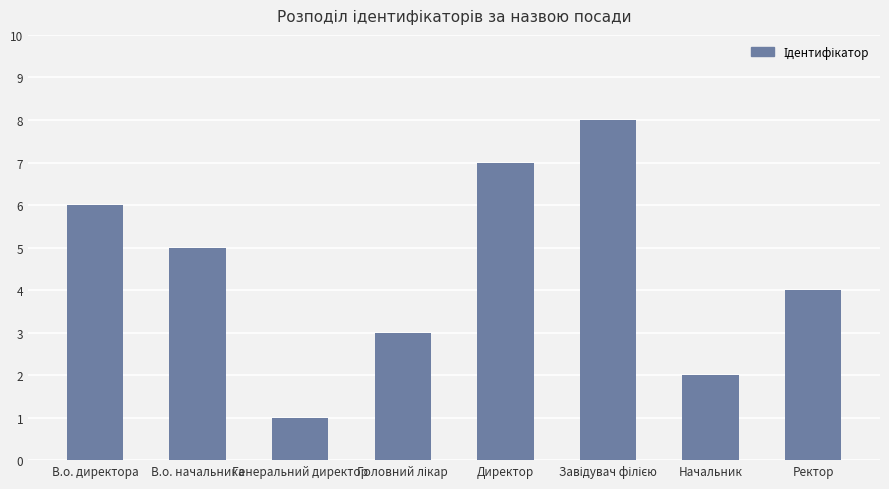

Are the bars grouped side by side (vs. stacked)?

No